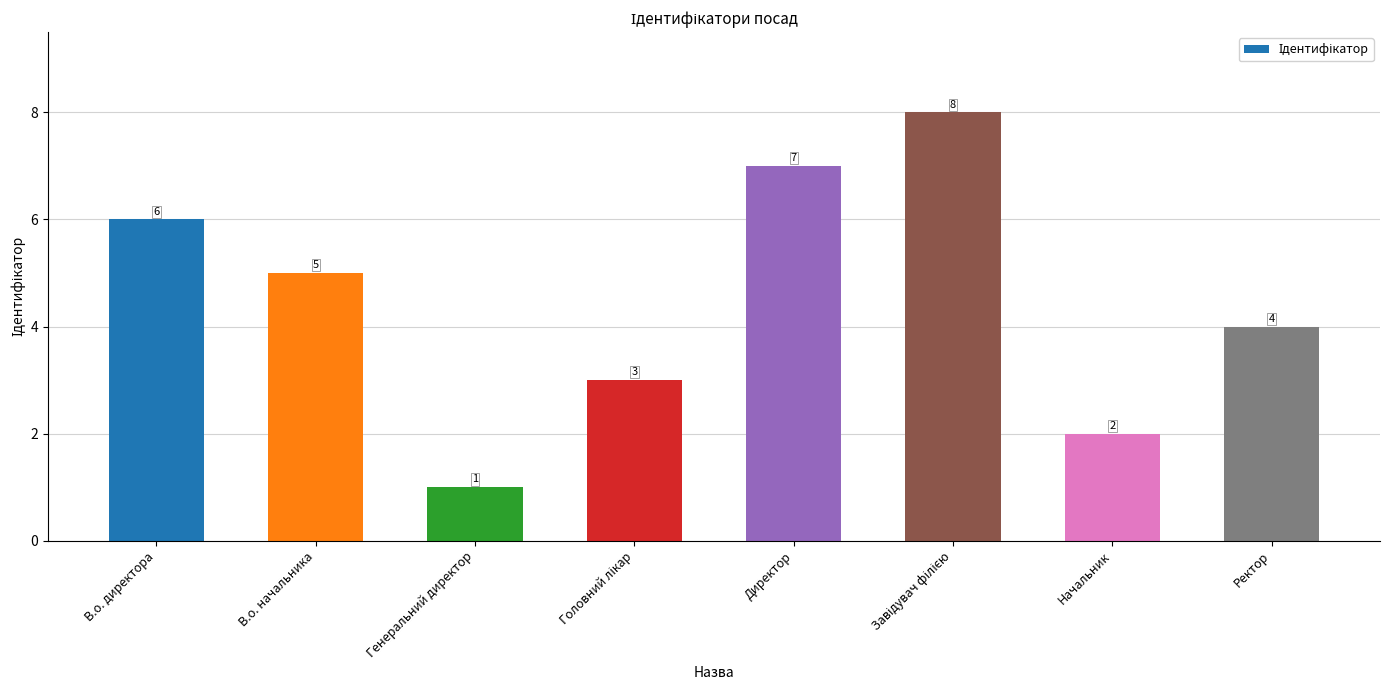

Reading left to right, transcribe all the data shown in this chart.

6	5	1	3	7	8	2	4